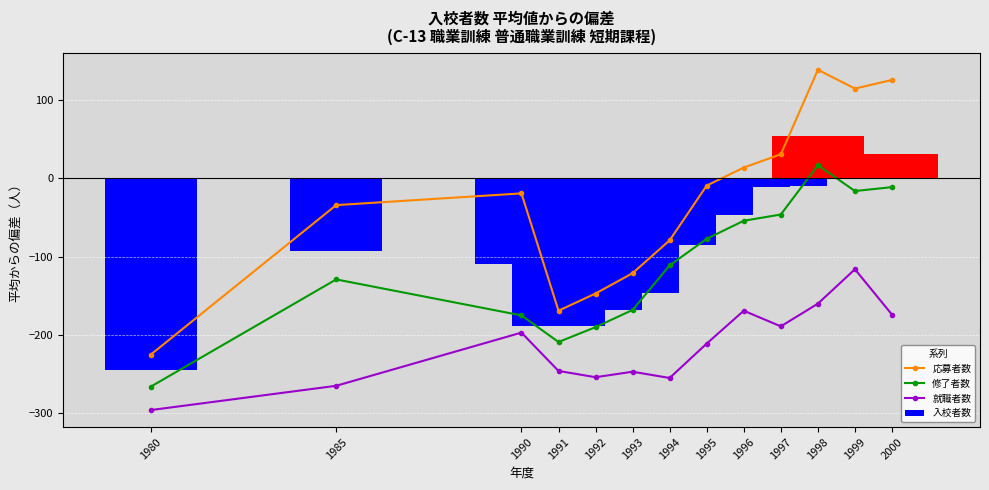

What is the total value across all series at 1995?

-297.7